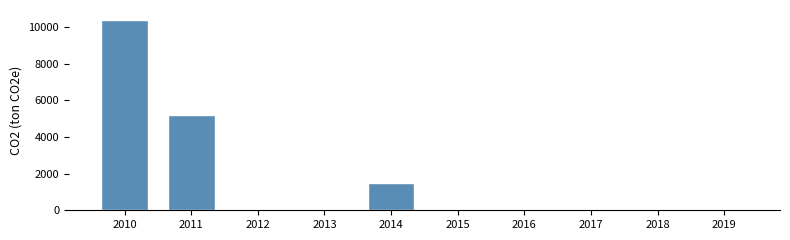

Reading right to left, extract all data points from this chart.

2019=0	2018=0	2017=0	2016=0	2015=0	2014=1514	2013=0	2012=0	2011=5180	2010=10404